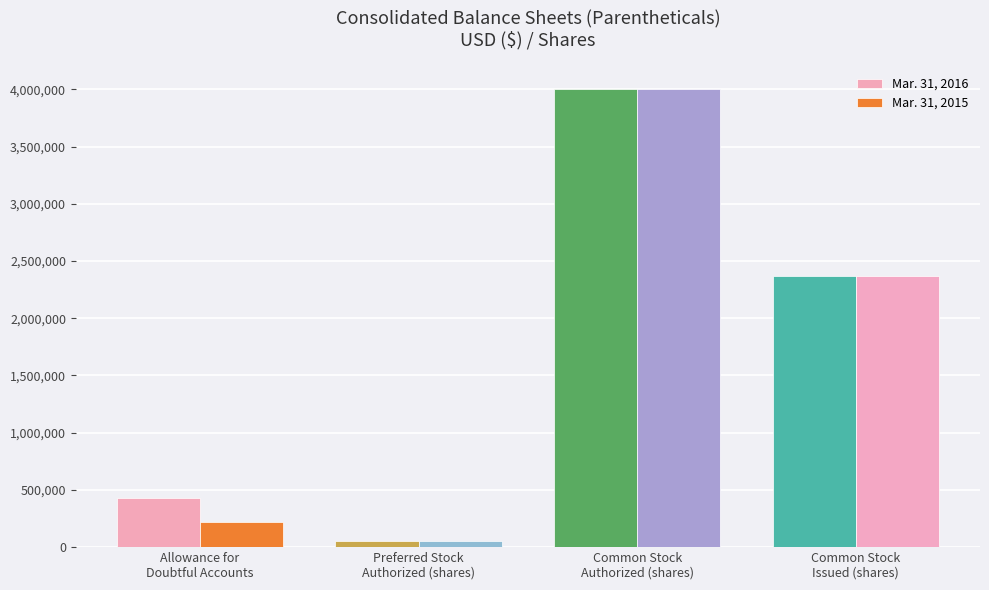

At which label is Mar. 31, 2015 closest to 2025000?

Common Stock
Issued (shares)